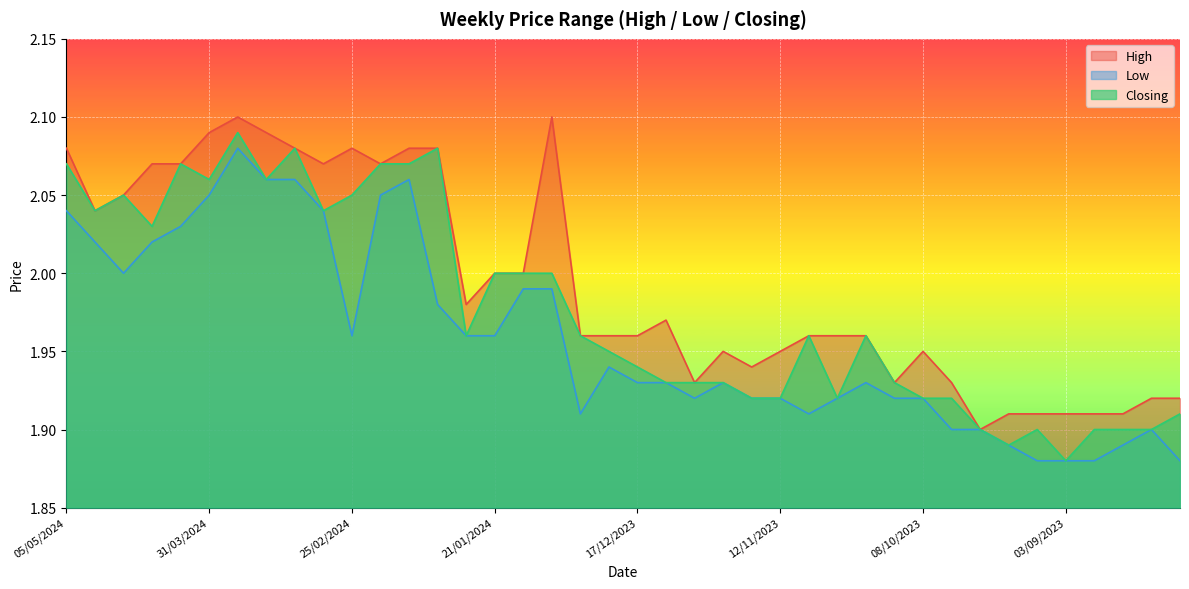

Where is the first local maximum for Low?

24/03/2024